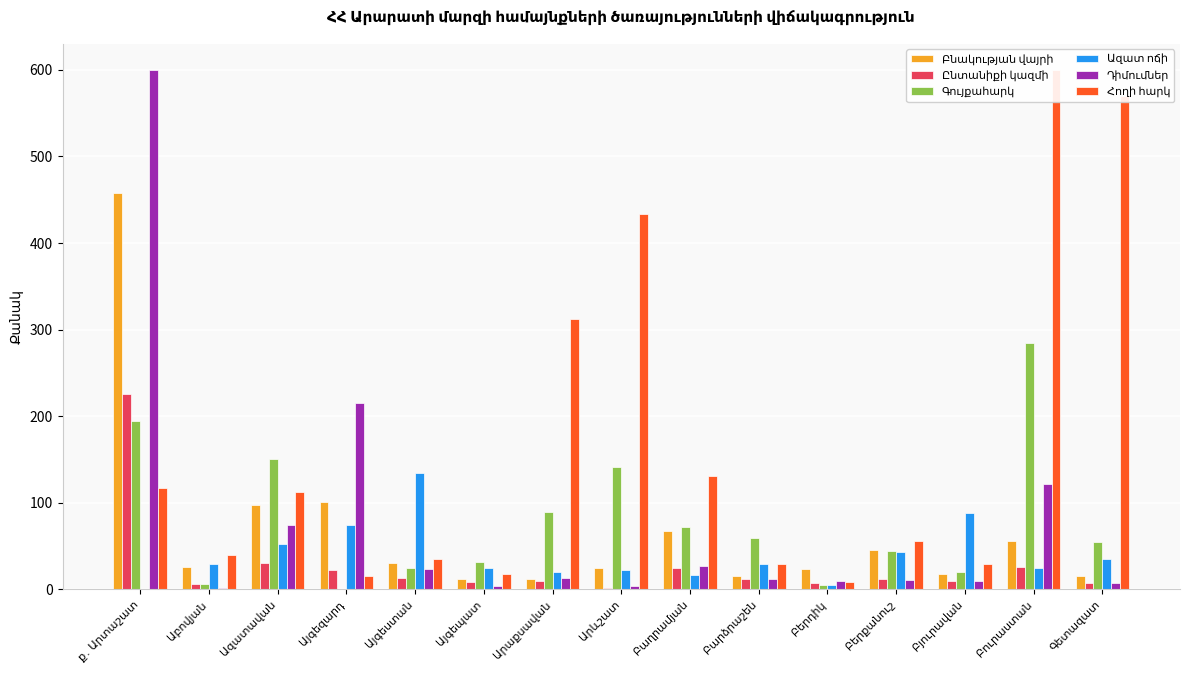

What is the difference between the maximum and second lowest values in the Բնակության վայրի series?

446